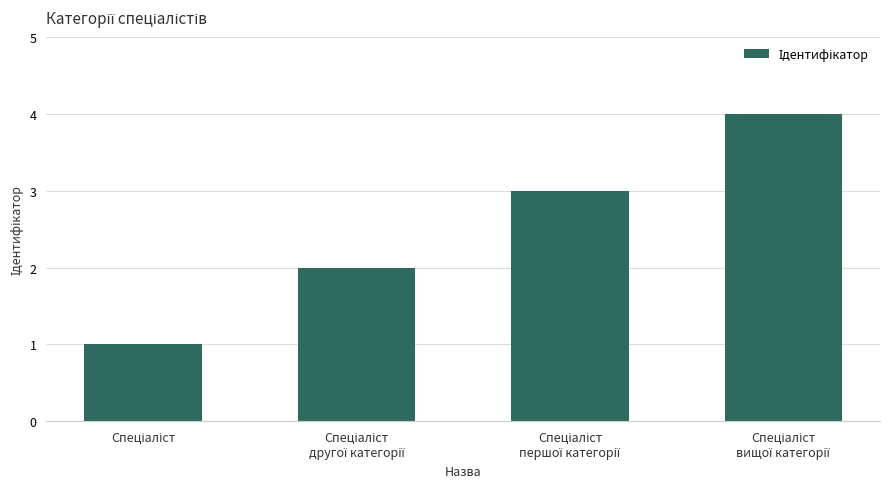

What is the maximum value shown in the chart?

4